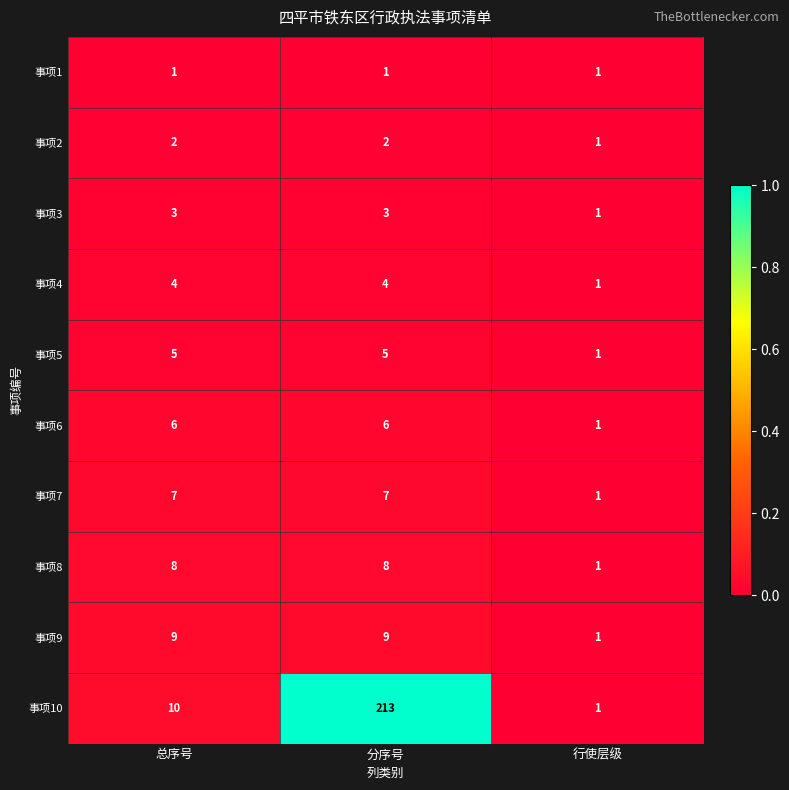

Rank the series at 分序号 from lowest to highest value.

事项1, 事项2, 事项3, 事项4, 事项5, 事项6, 事项7, 事项8, 事项9, 事项10